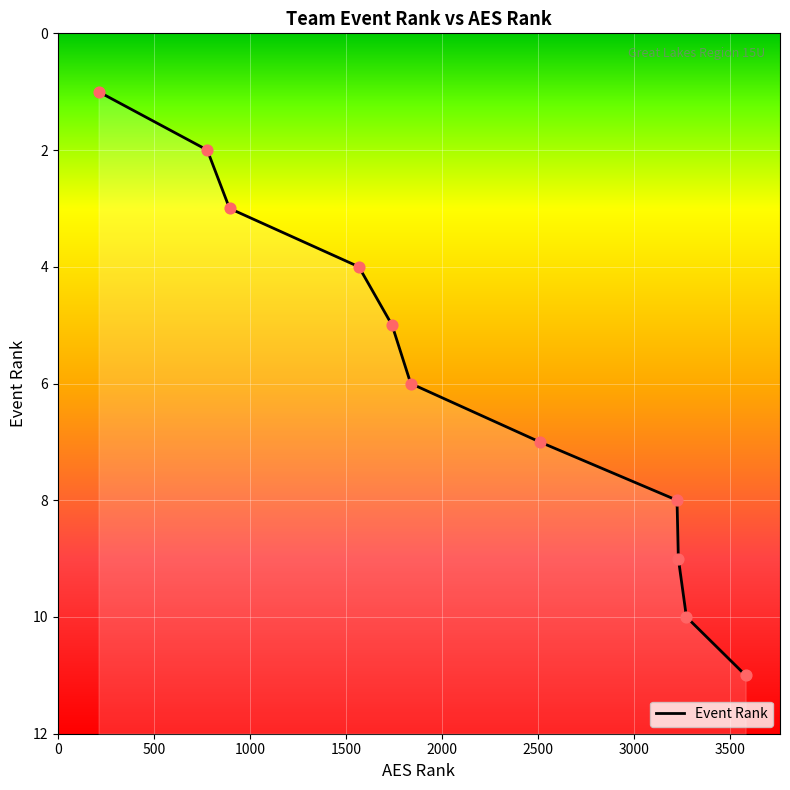

What is the change in value from Mindset Premier 15 Black to Attack 15 Orange?

+6